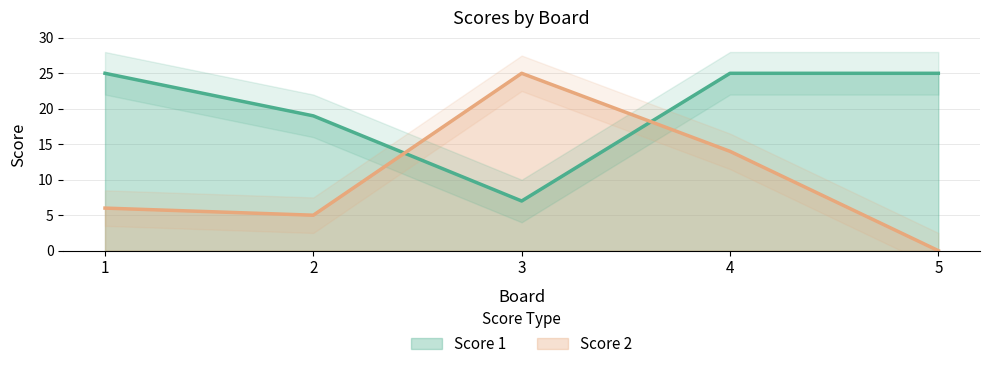

At 4, list the series in order from largest to smallest.

Score 1, Score 2